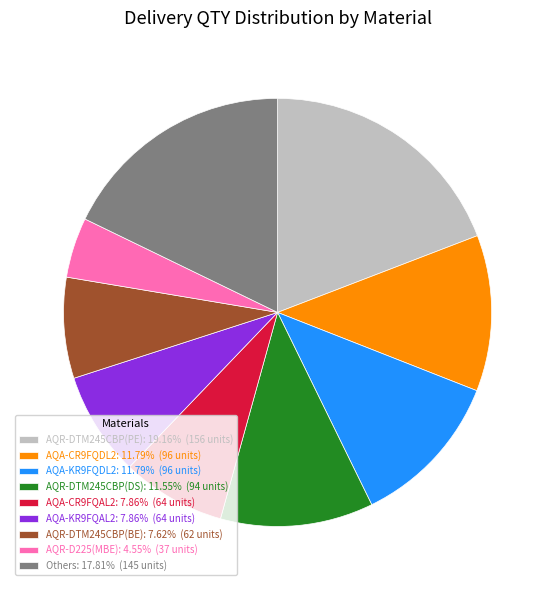

How many slices are in this pie chart?

9